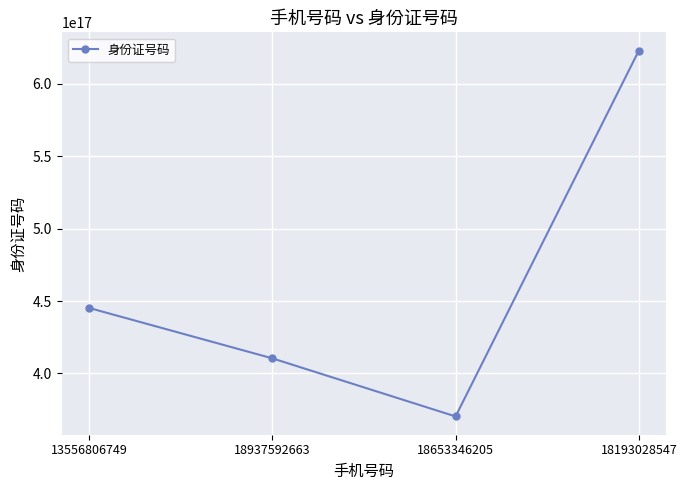

Approximately how many times larger is the value at 13556806749 compared to 18937592663?

1.1